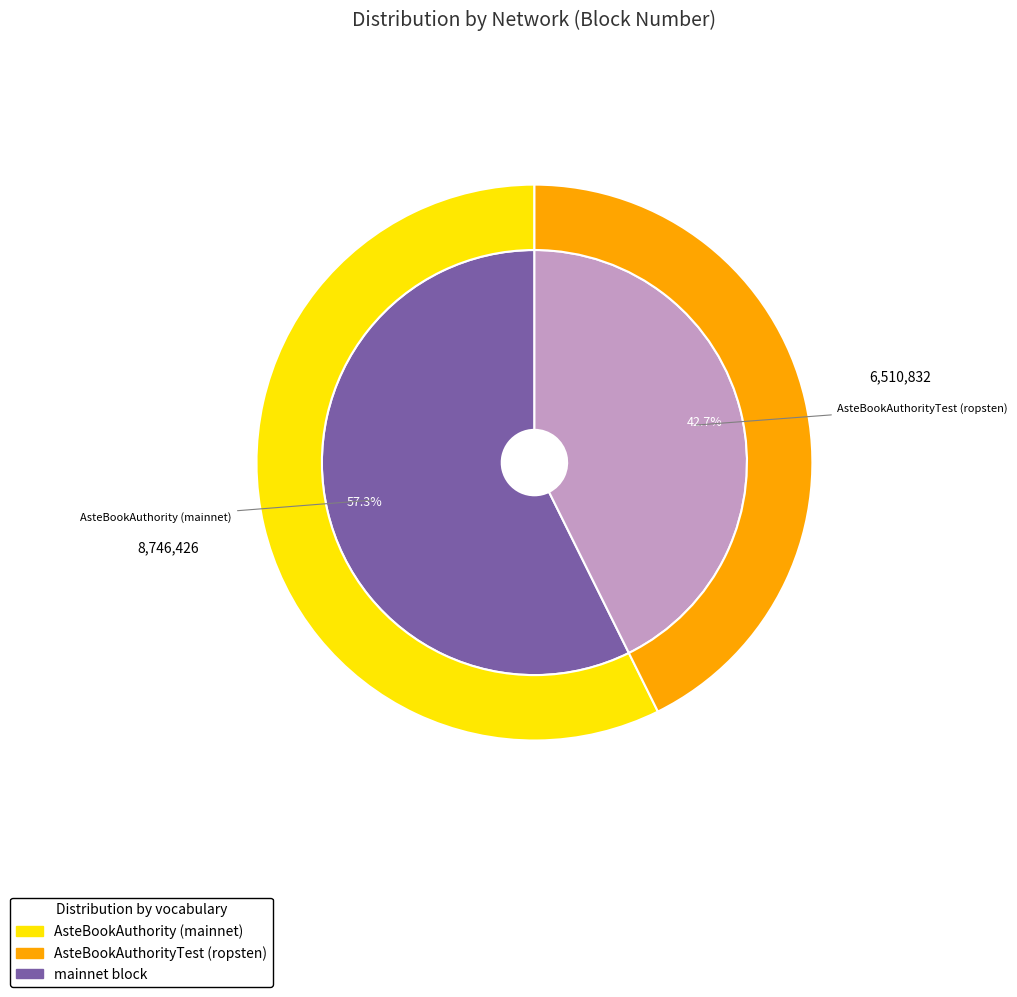

What percentage is the AsteBookAuthority (mainnet) slice, to the nearest percent?

57%